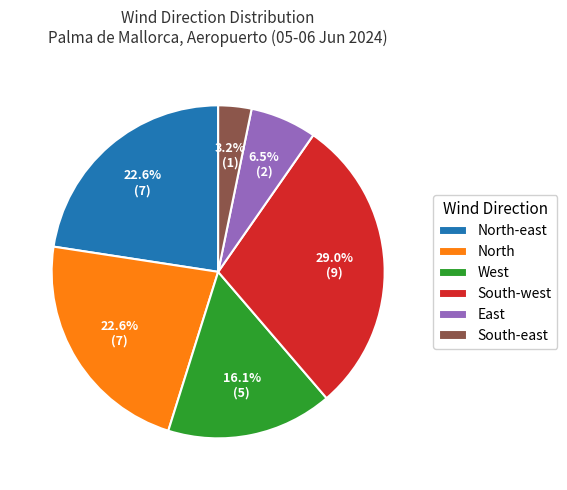

Which category has the smallest portion of the pie?

South-east